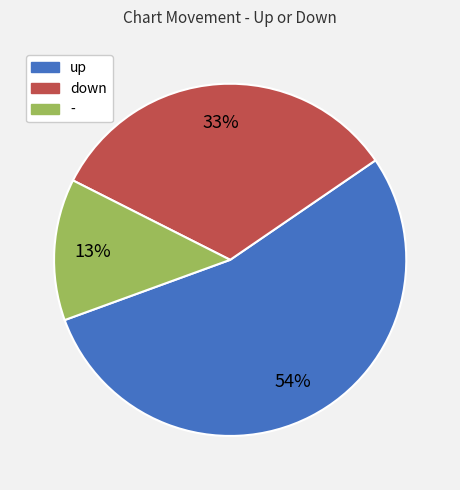

Which has a higher value, down or up?

up